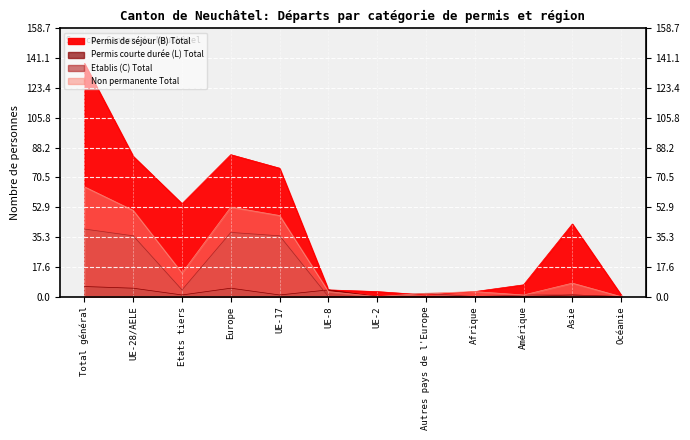

Reading left to right, extract all data points from this chart.

Permis de séjour (B) Total: Total général=138	UE-28/AELE=83	Etats tiers=55	Europe=84	UE-17=76	UE-8=4	UE-2=3	Autres pays de l'Europe=1	Afrique=3	Amérique=7	Asie=43	Océanie=1
Non permanente Total: Total général=65	UE-28/AELE=51	Etats tiers=14	Europe=53	UE-17=48	UE-8=3	UE-2=0	Autres pays de l'Europe=2	Afrique=3	Amérique=1	Asie=8	Océanie=0
Etablis (C) Total: Total général=40	UE-28/AELE=36	Etats tiers=4	Europe=38	UE-17=36	UE-8=0	UE-2=0	Autres pays de l'Europe=2	Afrique=0	Amérique=1	Asie=1	Océanie=0
Permis courte durée (L) Total: Total général=6	UE-28/AELE=5	Etats tiers=1	Europe=5	UE-17=1	UE-8=4	UE-2=0	Autres pays de l'Europe=0	Afrique=0	Amérique=0	Asie=1	Océanie=0